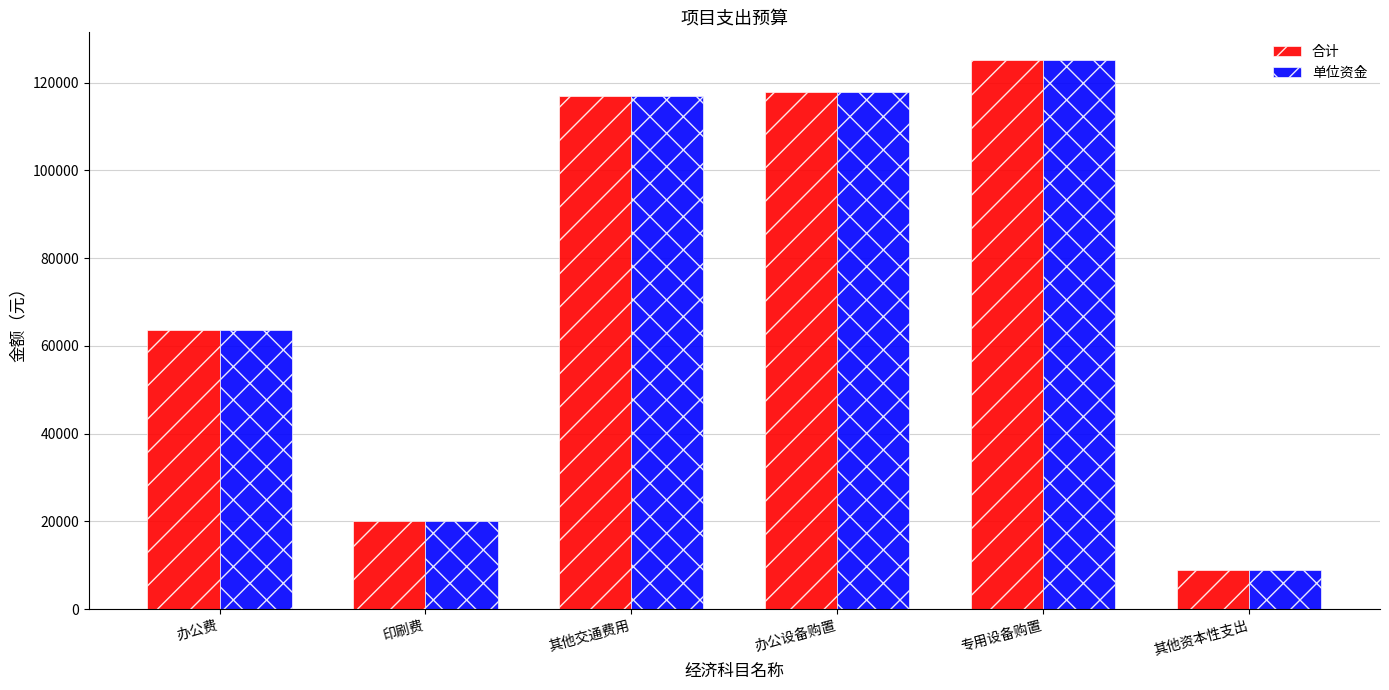

At which category is the sum across all series the highest?

专用设备购置